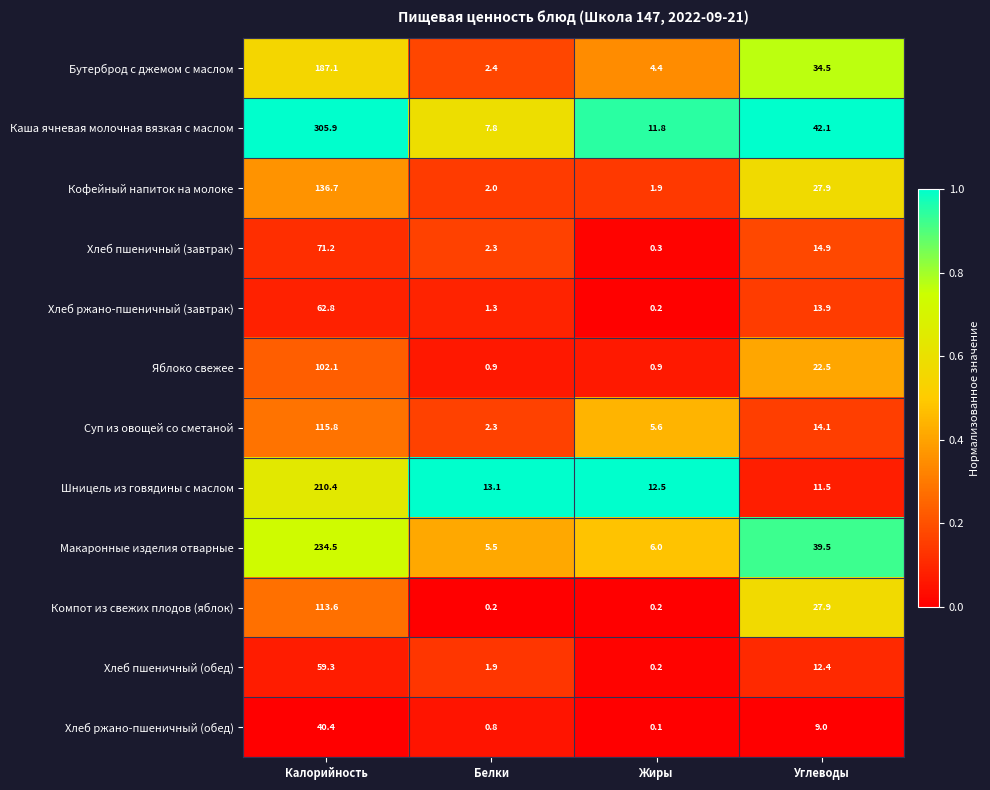

At which category is the sum across all series the highest?

Калорийность